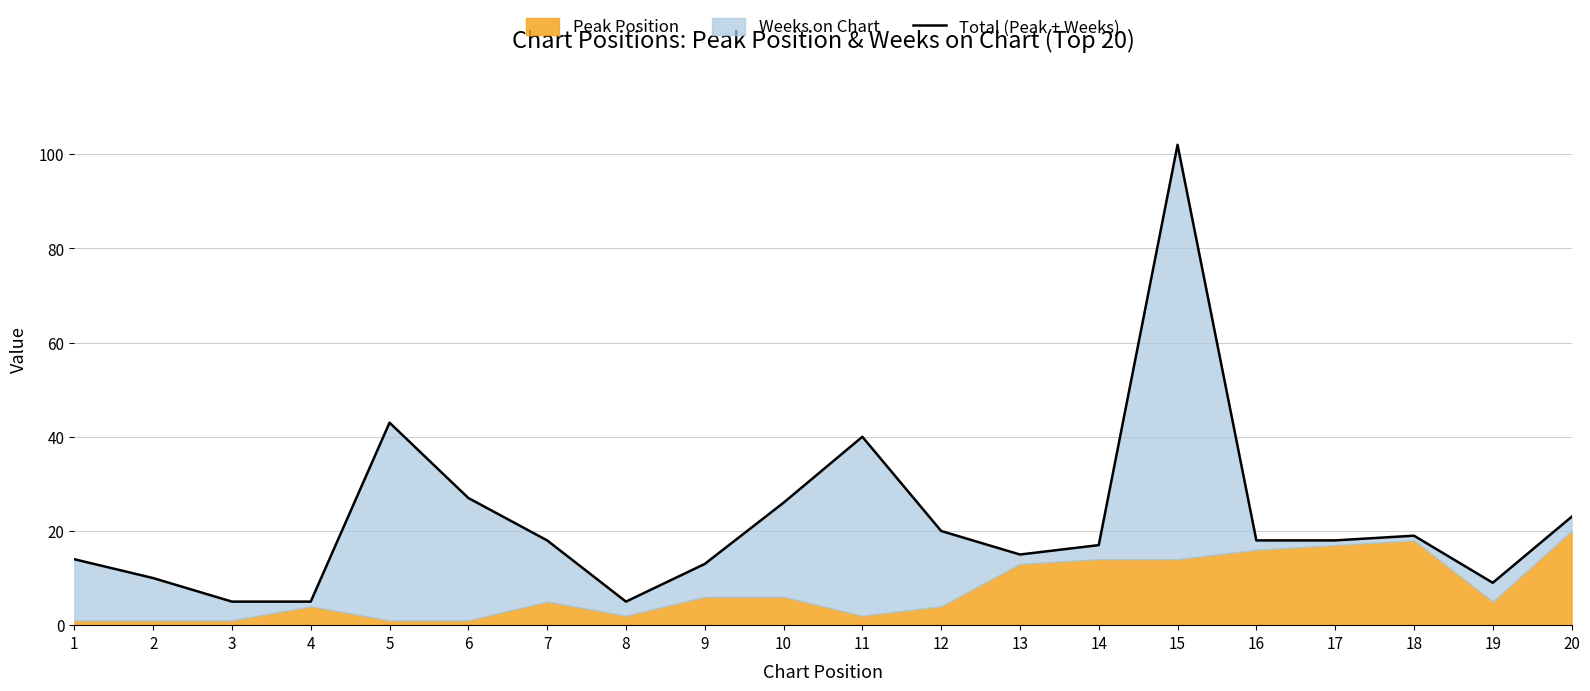

What is the change in value from 8 to 14?

+12